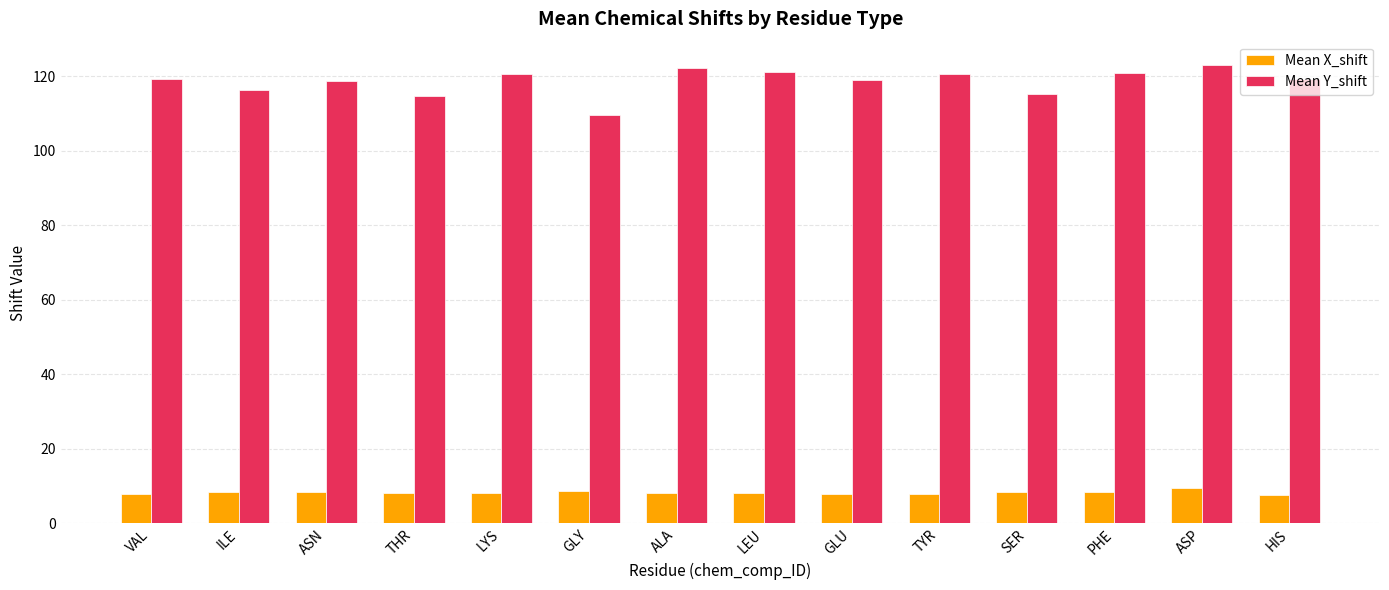

Is it true that Mean Y_shift equals 67.4 at HIS?

False